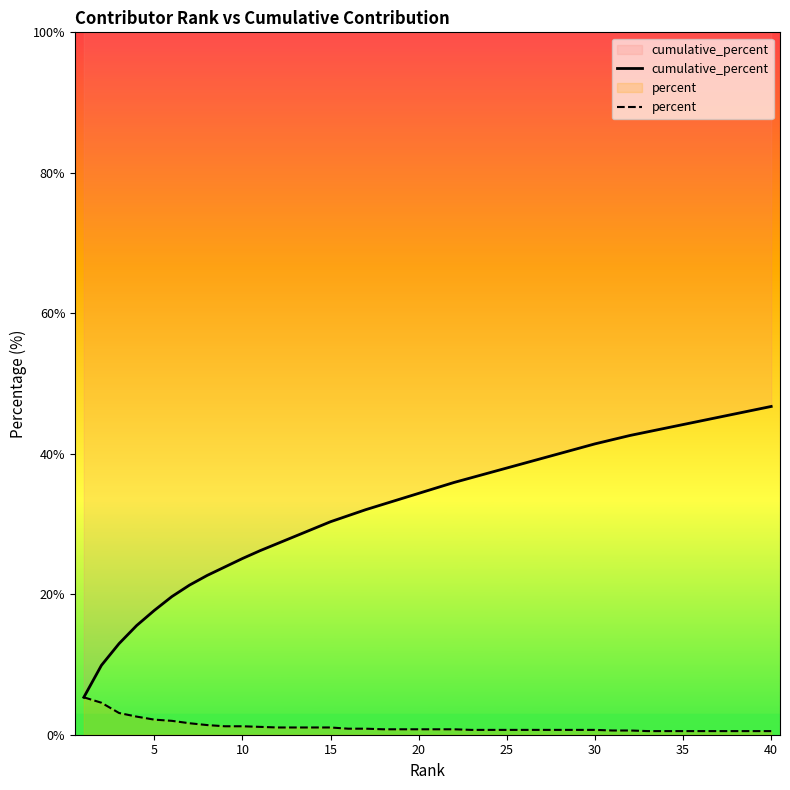

True or false: percent and cumulative_percent cross at least once.

False